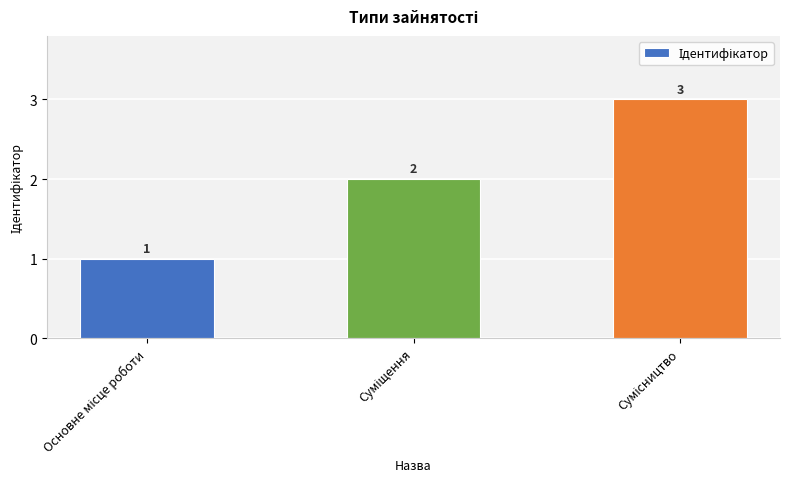

What is the minimum value shown in the chart?

1